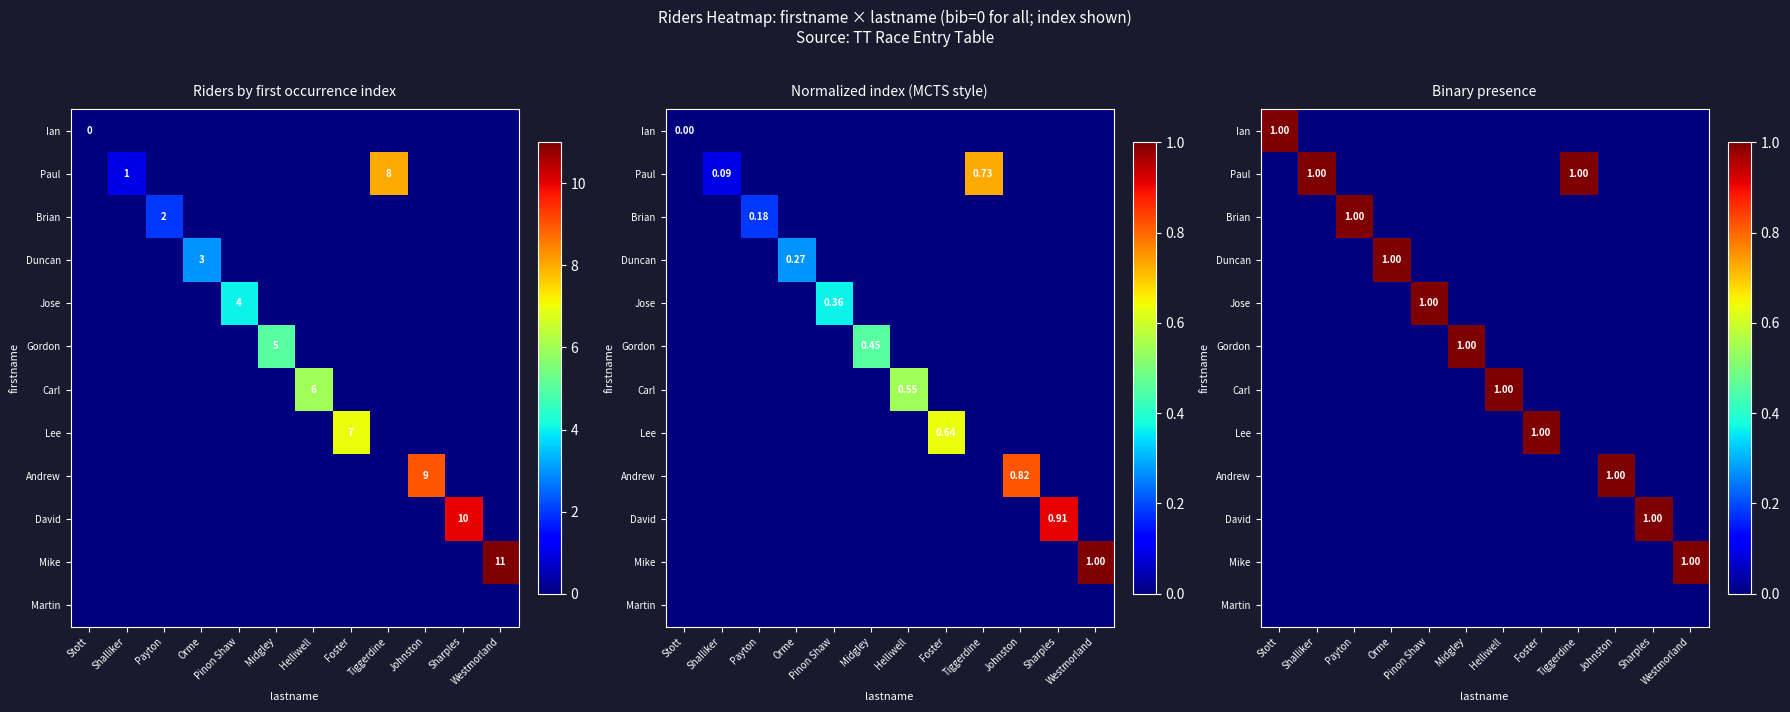

Count the number of data series in this chart.

12